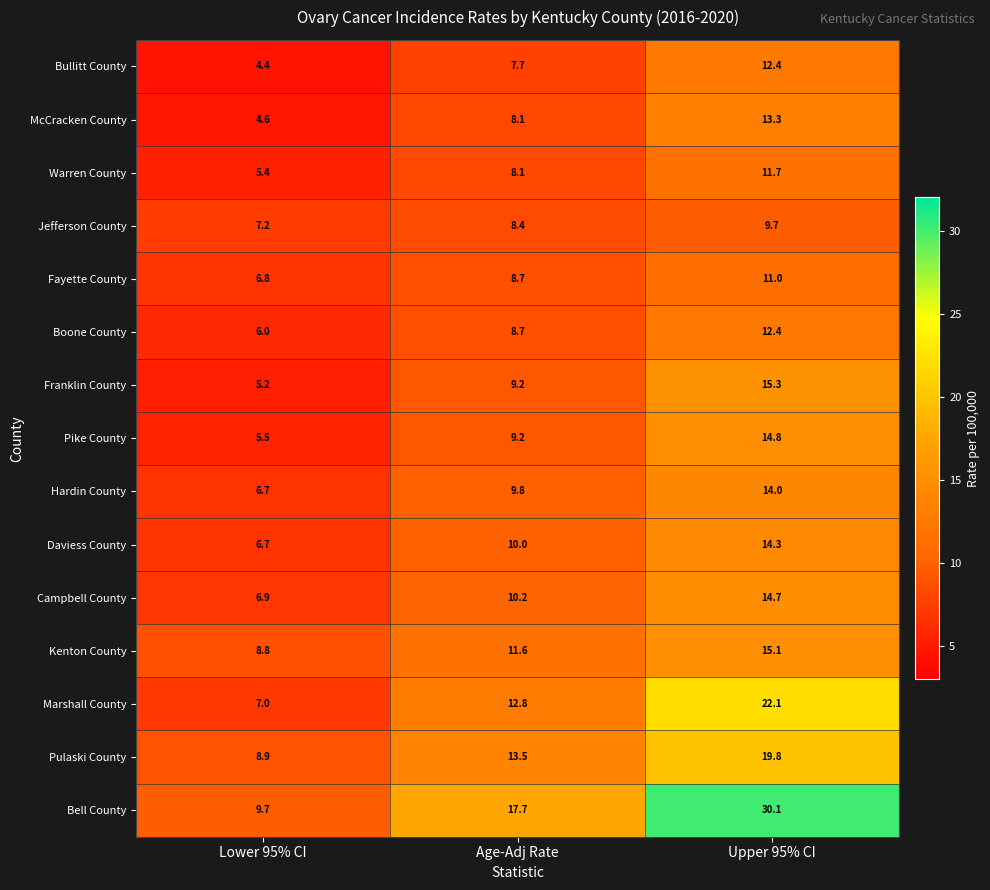

List the labels in order of Hardin County value, largest first.

Upper 95% CI, Age-Adj Rate, Lower 95% CI